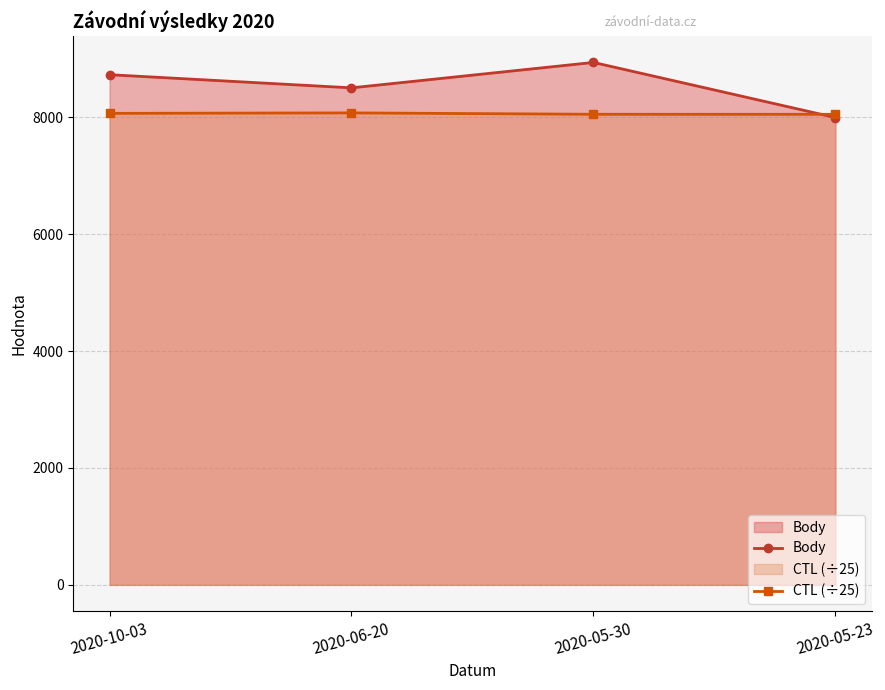

Is it true that Body equals 5099.7 at 2020-10-03?

False